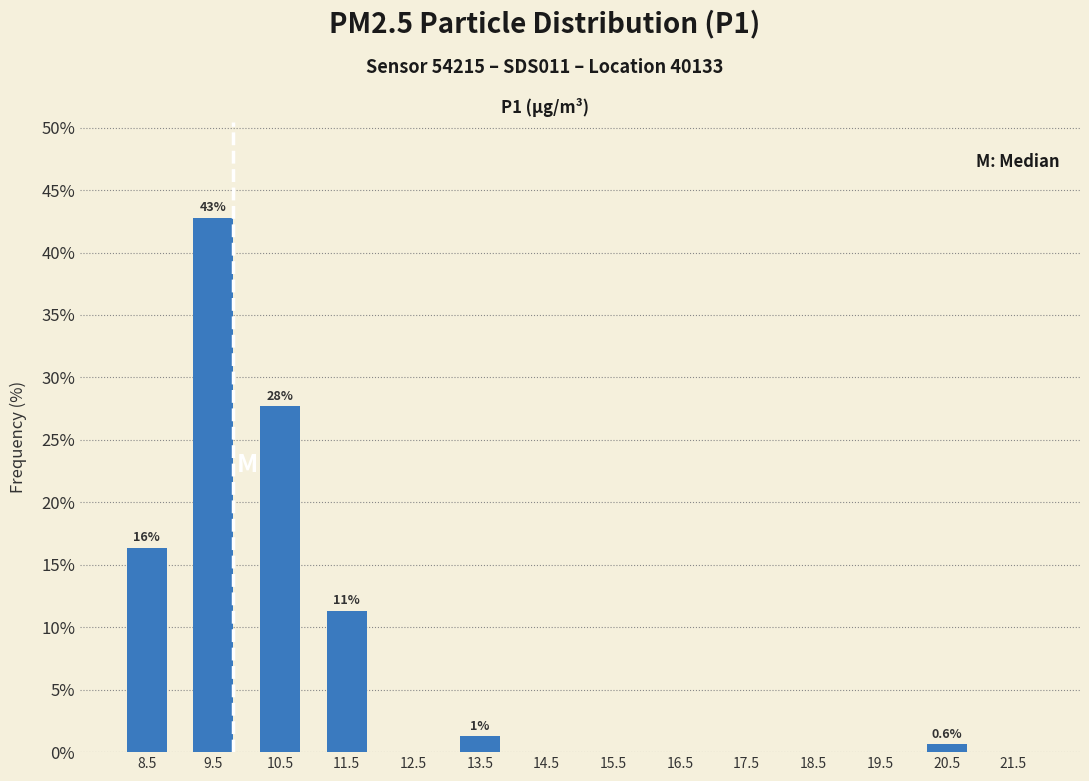

Which range on the x-axis has the tallest bar?

9 to 10